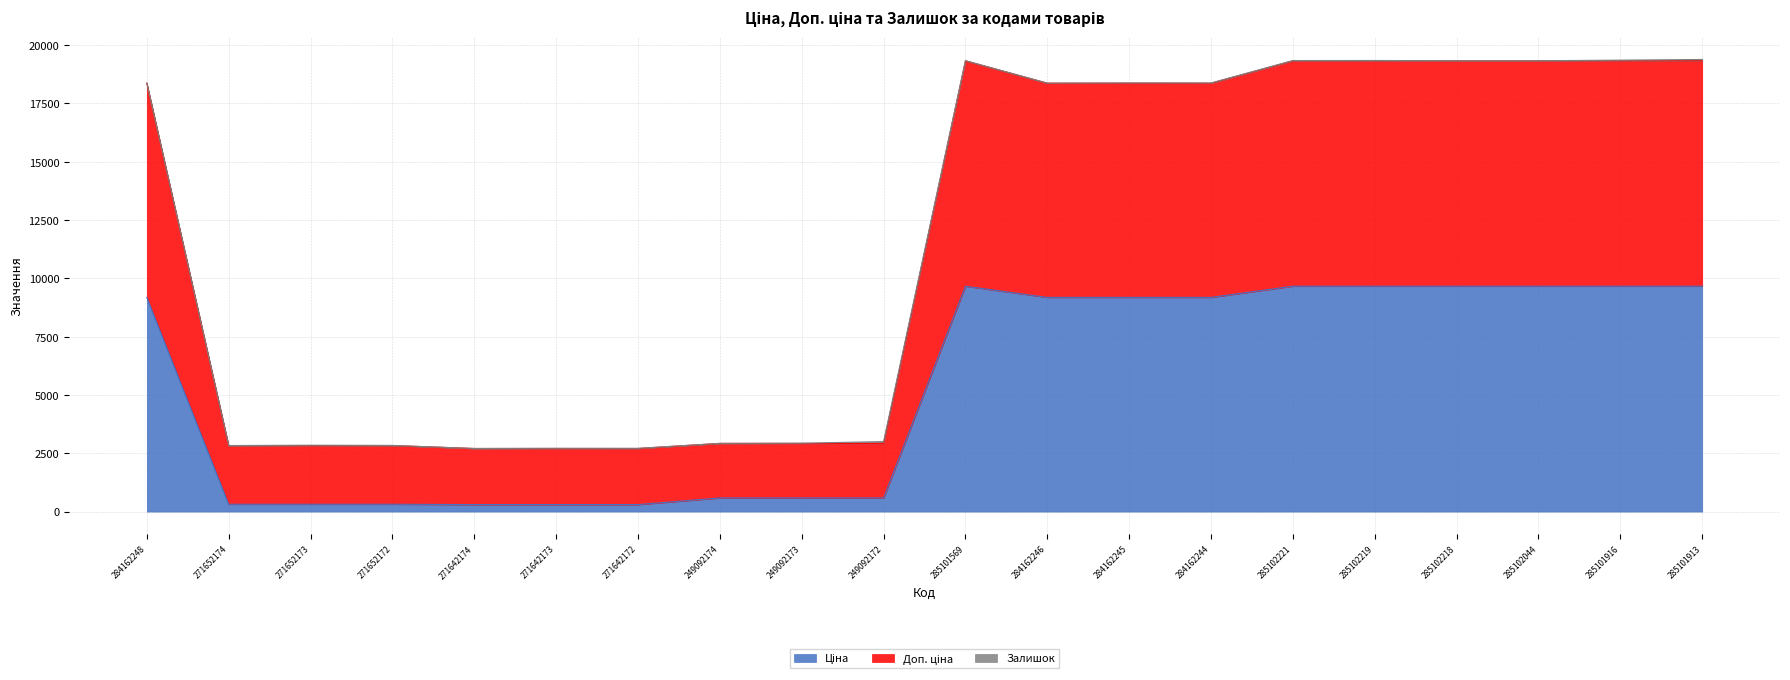

True or false: Ціна has more than 2 points higher than both neighbors.

False